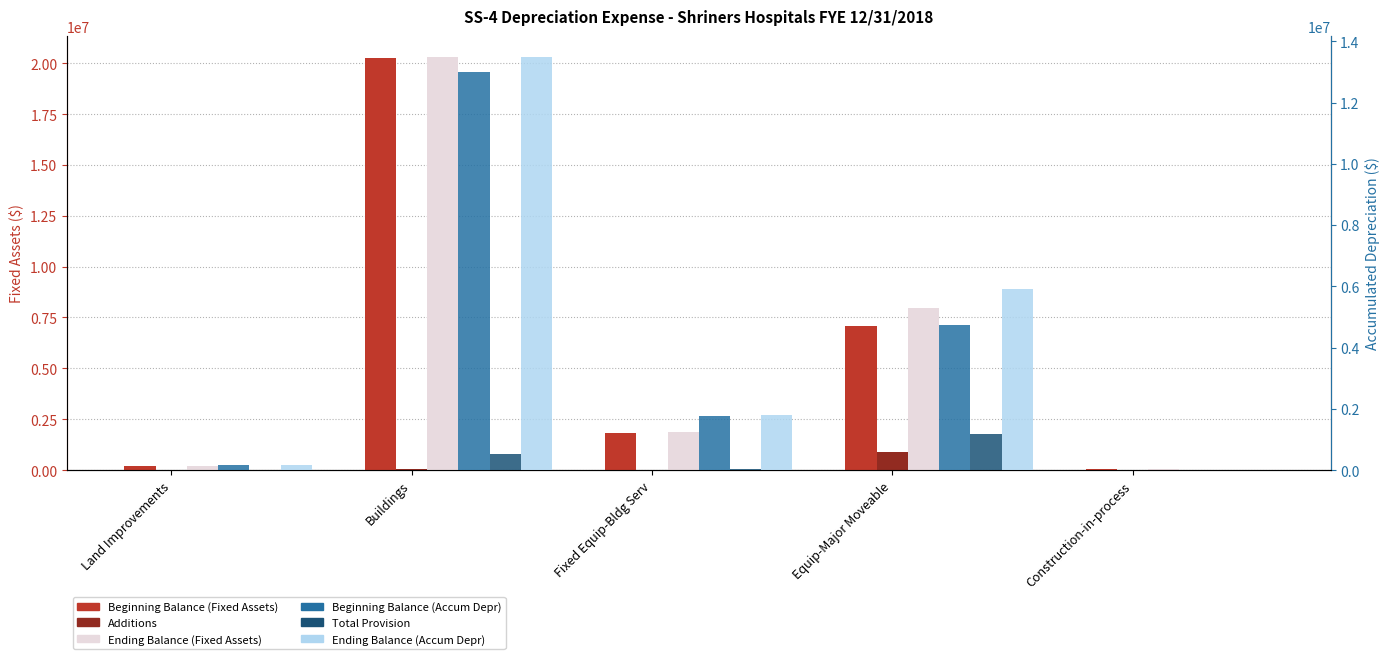

What is the difference between the maximum and second lowest values in the Beginning Balance (Fixed Assets) series?

20043531